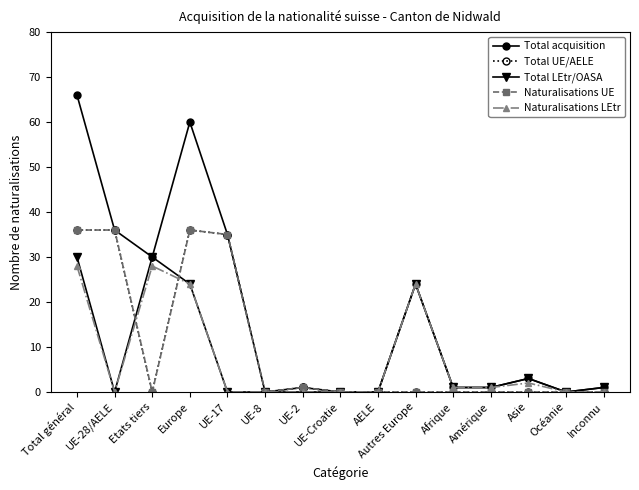

True or false: Total acquisition has more than 2 points higher than both neighbors.

True